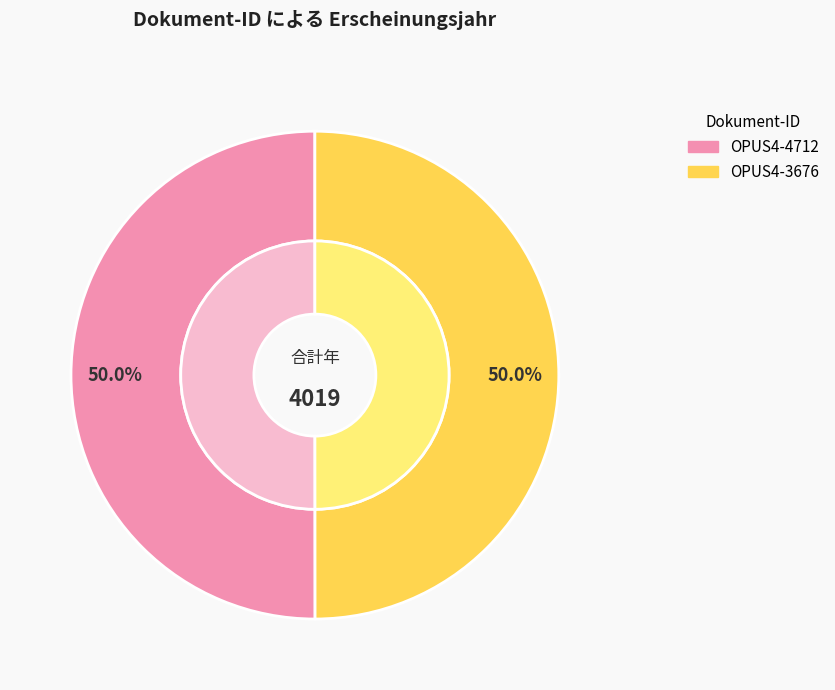

Rank the categories by value from lowest to highest.

OPUS4-3676, OPUS4-4712